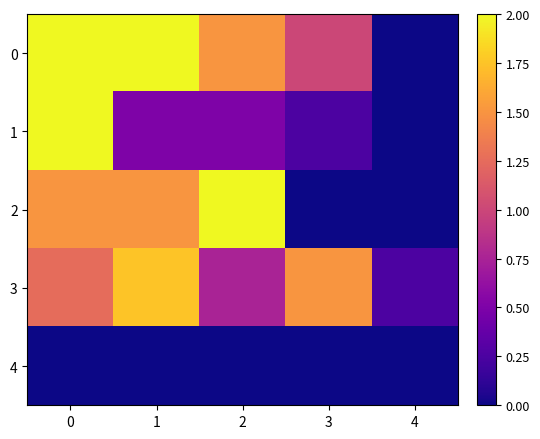

At 0, list the series in order from smallest to largest.

4, 3, 2, 0, 1